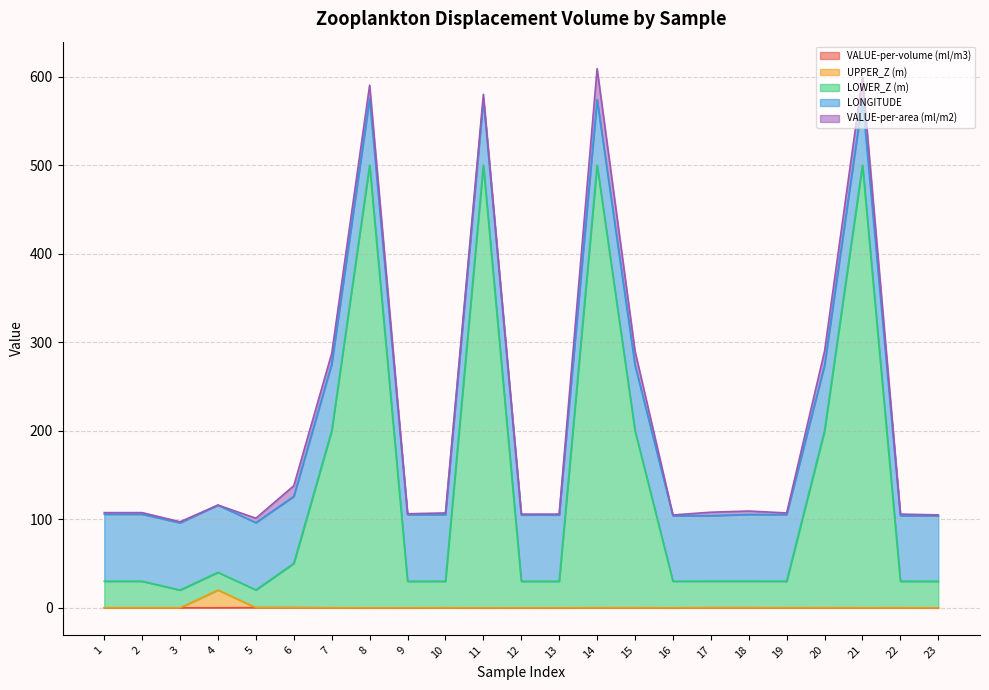

What is the lowest value of the LOWER_Z (m) series?

20.1